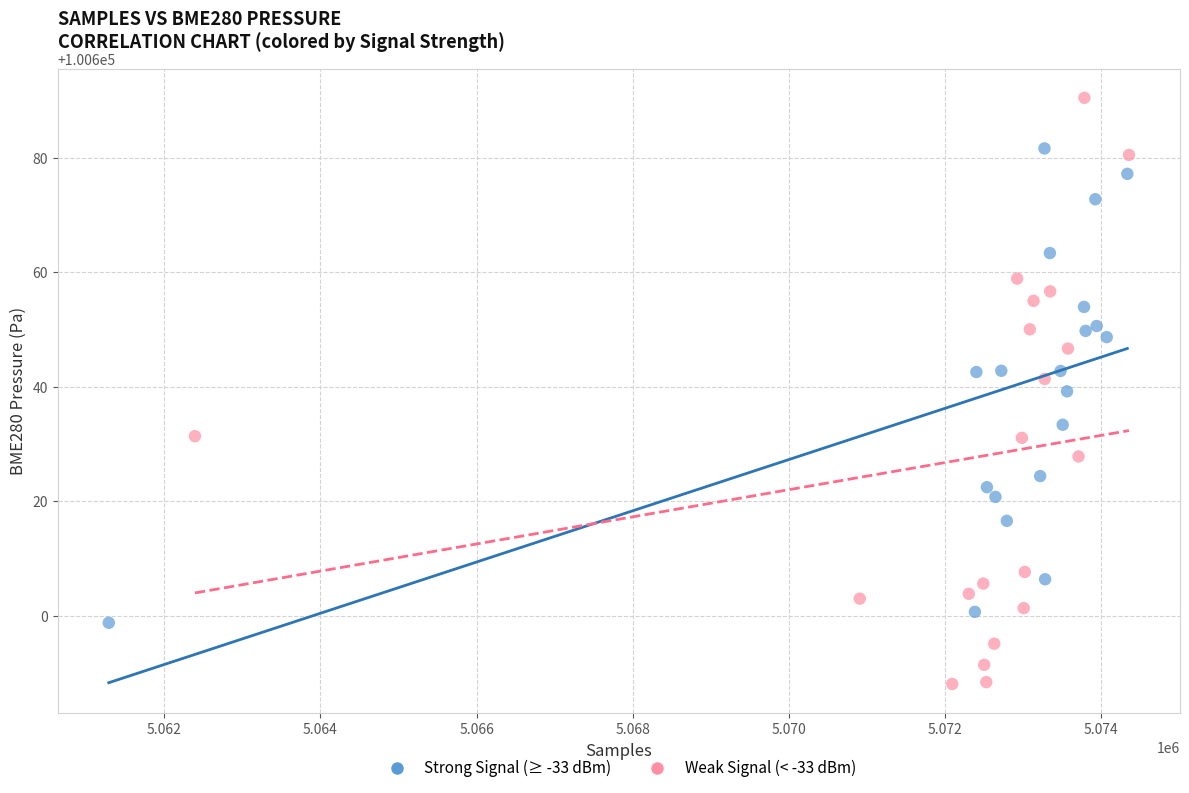

Which series has the widest spread of Y values?

Weak Signal (< -33 dBm)